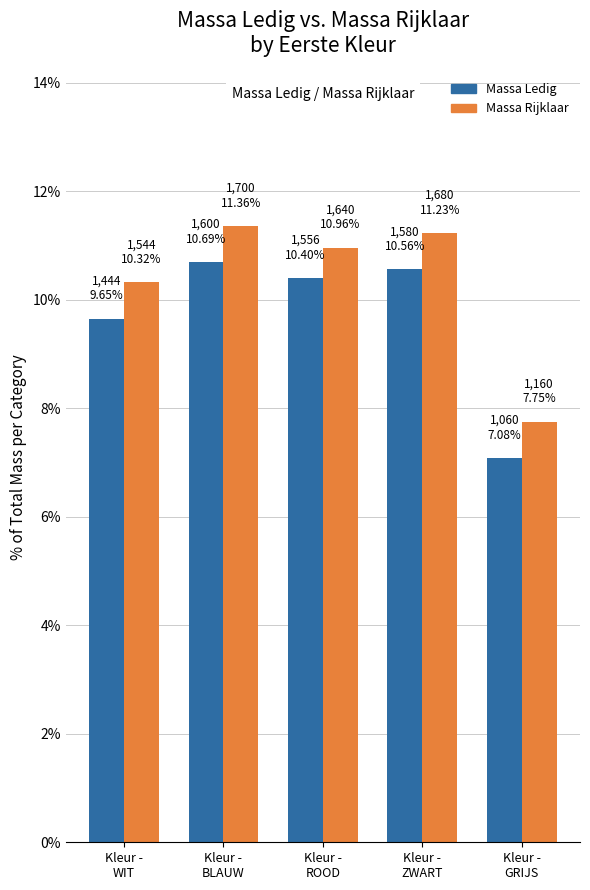

At which category is the sum across all series the highest?

Kleur -
BLAUW